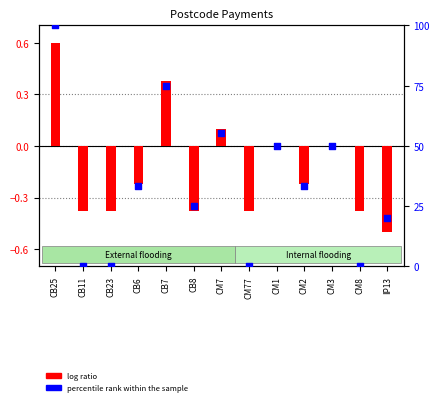

Which series has the largest Y range (max minus min)?

percentile rank within the sample